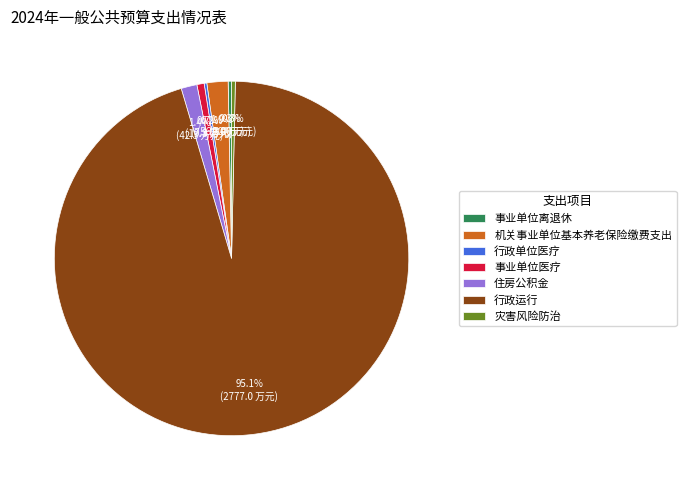

To the nearest percent, what is the difference between the largest and smallest slice percentages?

95%